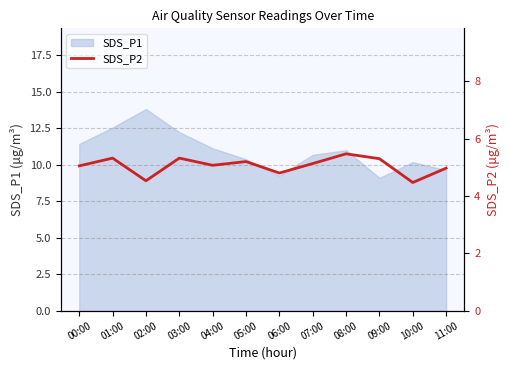

Reading left to right, what are all the values shown in this chart?

00:00=5.0	01:00=5.3	02:00=4.5	03:00=5.3	04:00=5.1	05:00=5.2	06:00=4.8	07:00=5.1	08:00=5.5	09:00=5.3	10:00=4.5	11:00=5.0